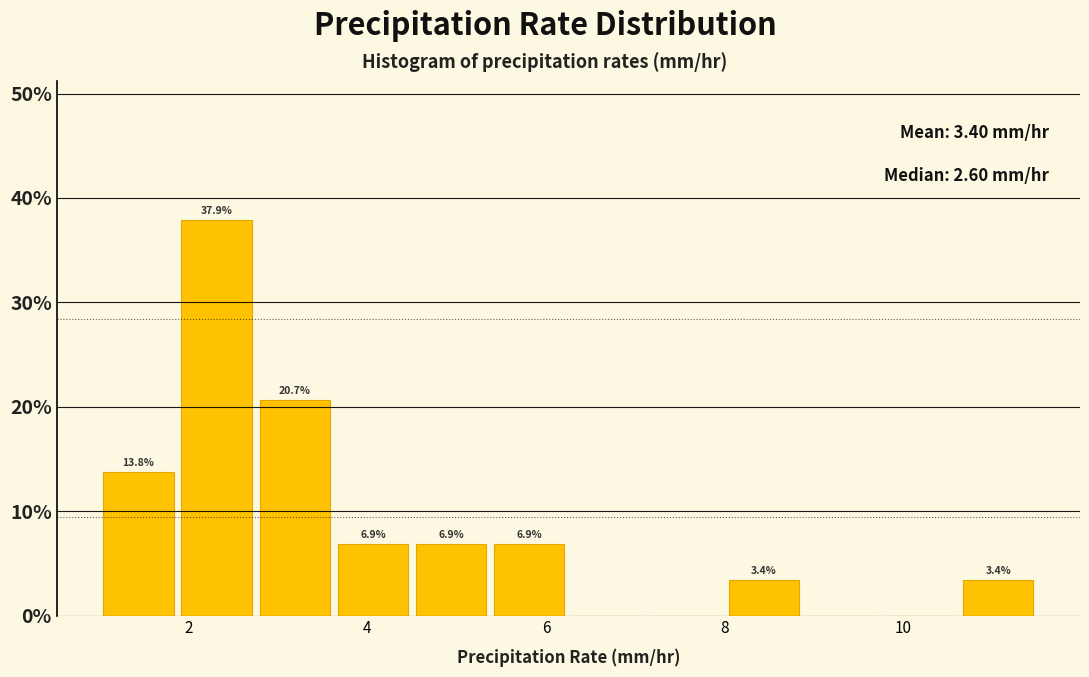

Over which range of the x-axis is the bar tallest?

1.8 to 2.8